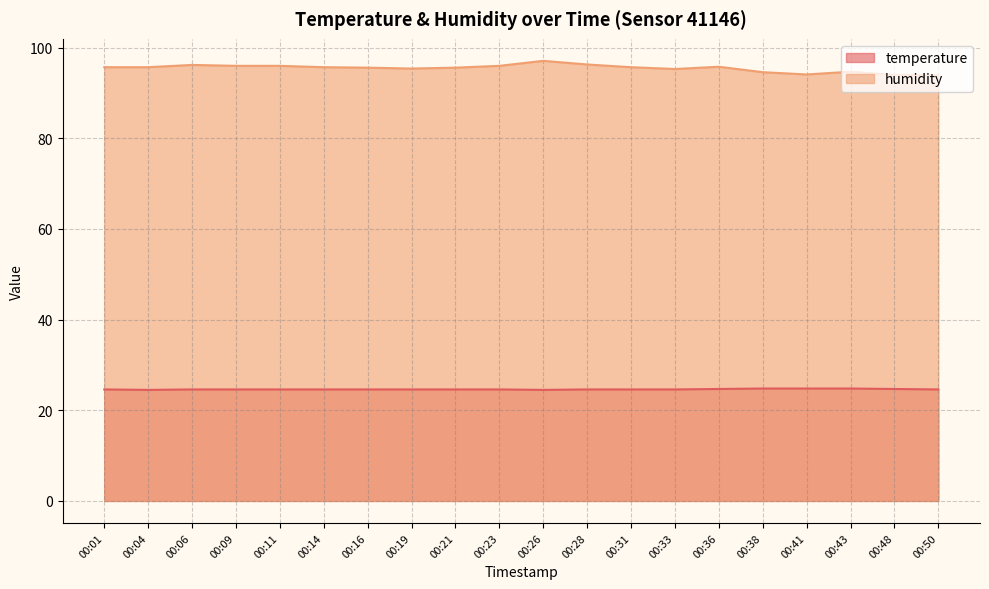

How many data points in humidity are above 95?

15